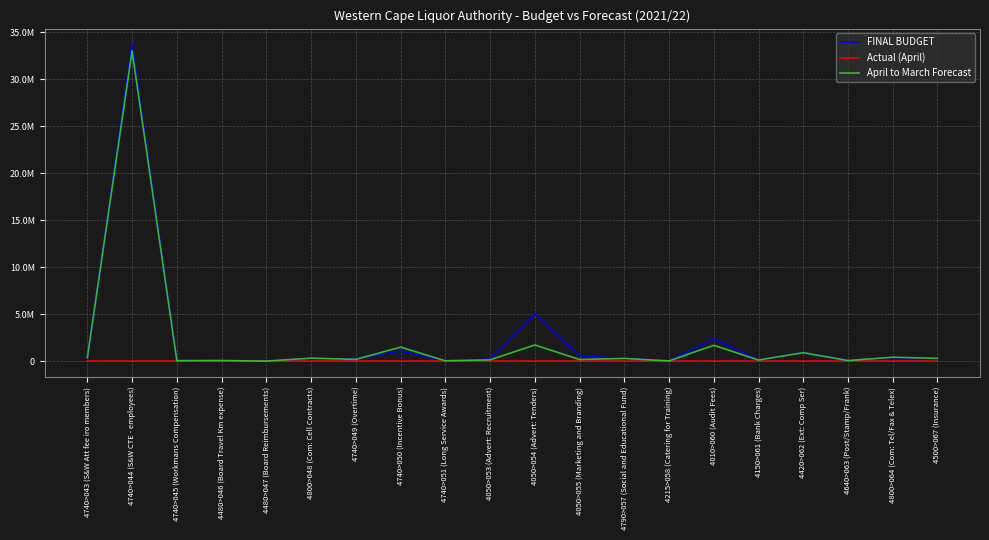

What are all the series names shown in the legend?

FINAL BUDGET, Actual (April), April to March Forecast